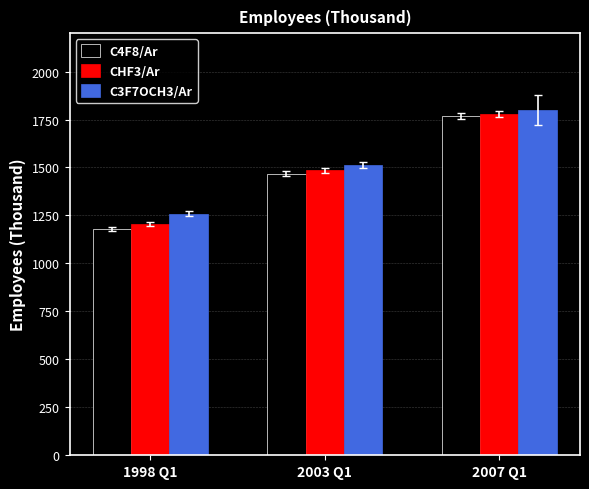

List the labels in order of CHF3/Ar value, smallest first.

1998 Q1, 2003 Q1, 2007 Q1